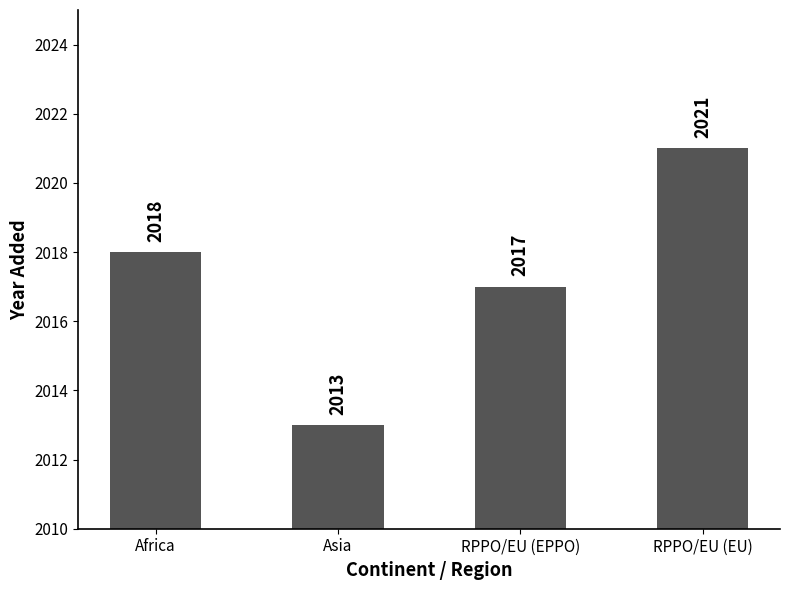

Read the value at Africa.

2018